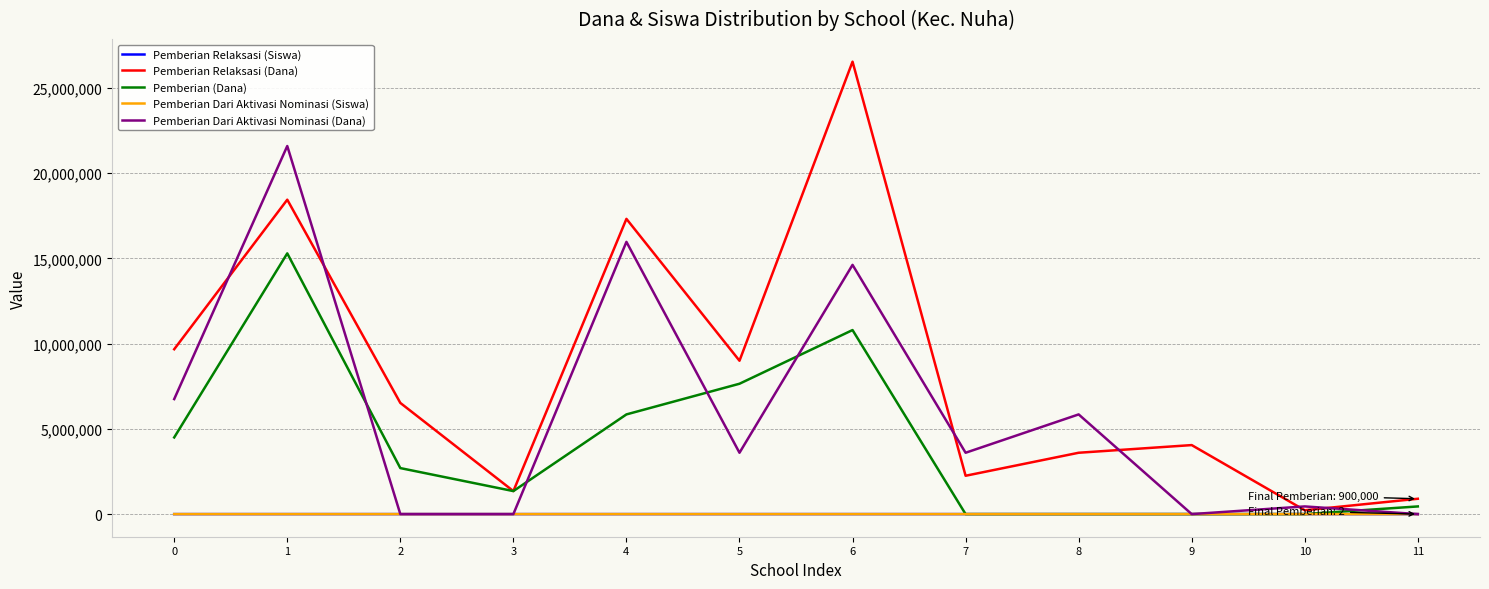

At which category is the sum across all series the highest?

1